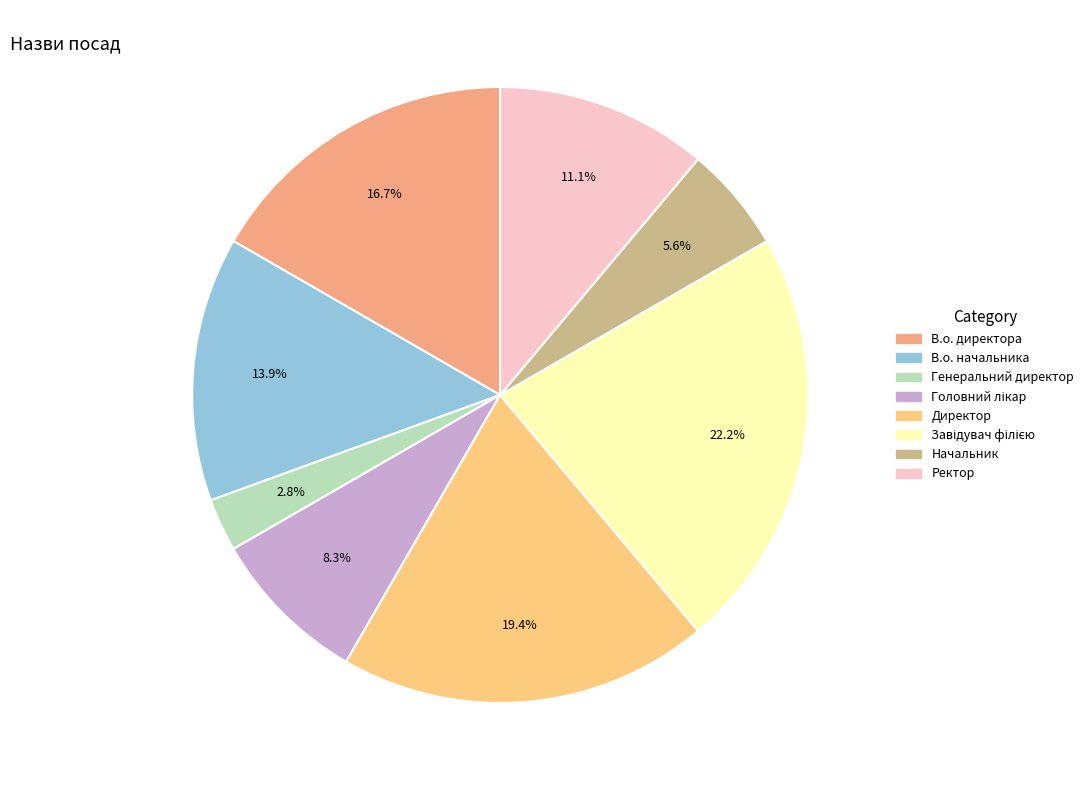

What is the smallest slice in the pie chart?

Генеральний директор